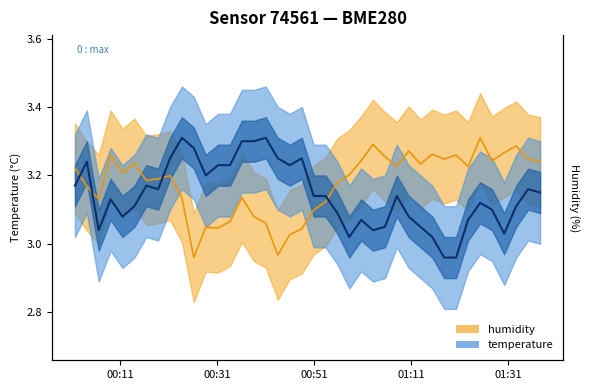

True or false: humidity and temperature intersect in this chart.

True